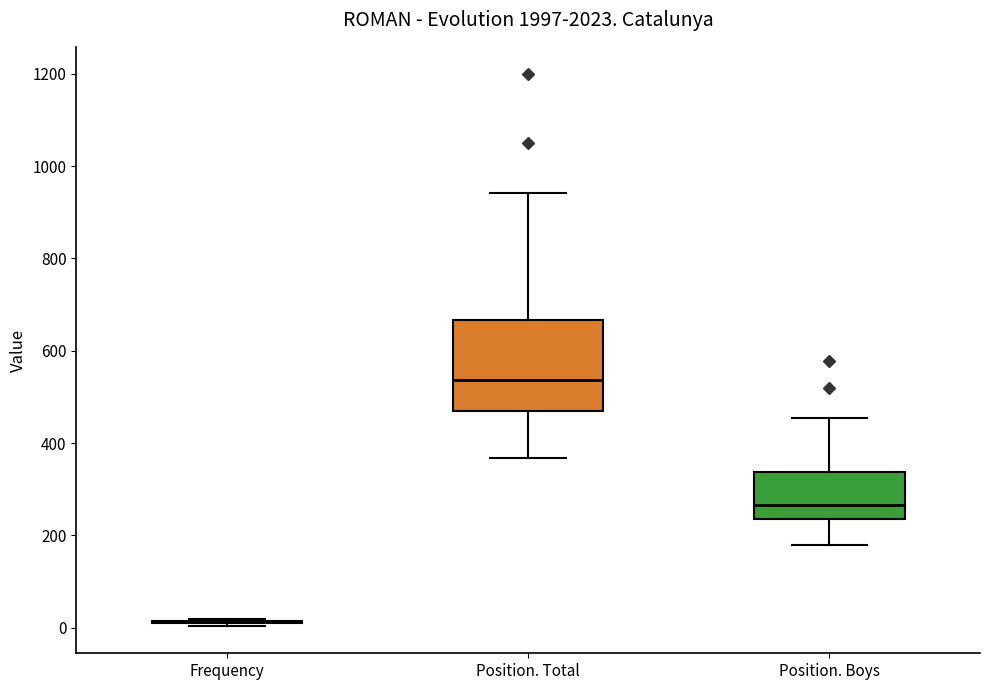

Reading left to right, read every box against the y-axis: the position of its median line, the range the box covers, and the ends of its whiskers. The values are not printed on the chart, so give them approximately, as read against the axis.

Frequency: box collapsed to a line at 20, whiskers 0 to 20
Position. Total: median 540, box 480 to 660, whiskers 360 to 940
Position. Boys: median 260, box 240 to 340, whiskers 180 to 460